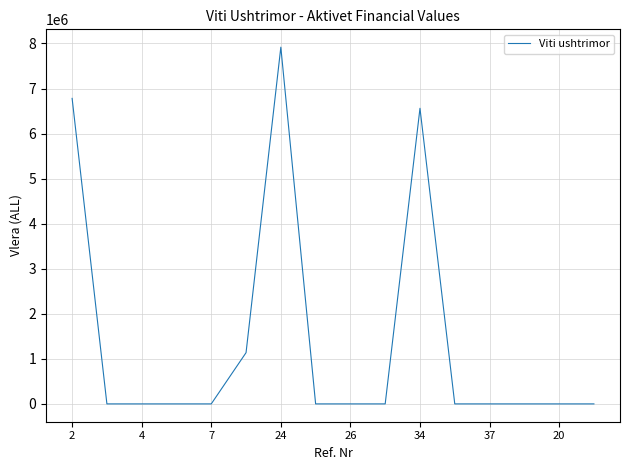

Reading left to right, list all the values displayed in this chart.

6780833.0	0.0	0.0	0.0	0.0	1136876.0	7917709.6	0.0	0.0	0.0	6560981.6	0.0	0.0	0.0	0.0	0.0